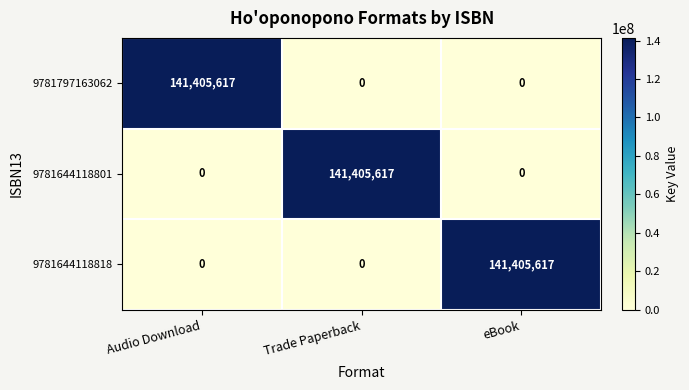

Is the value of 9781797163062 at eBook greater than the value of 9781644118818 at eBook?

No